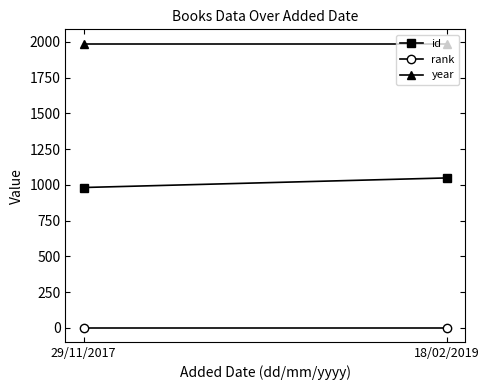

At which category is the sum across all series the highest?

18/02/2019